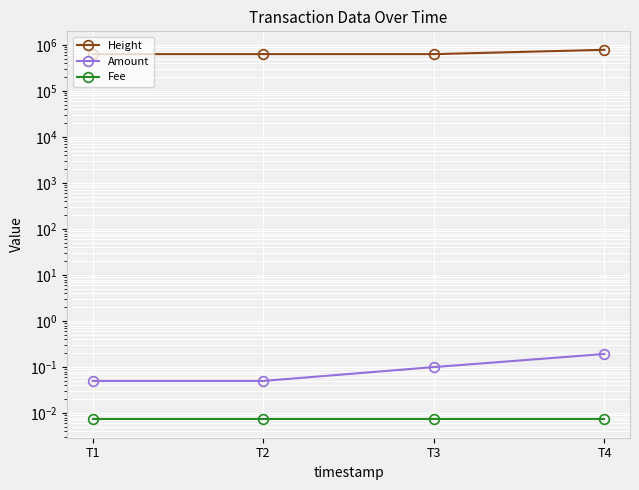

True or false: Amount and Height intersect in this chart.

False